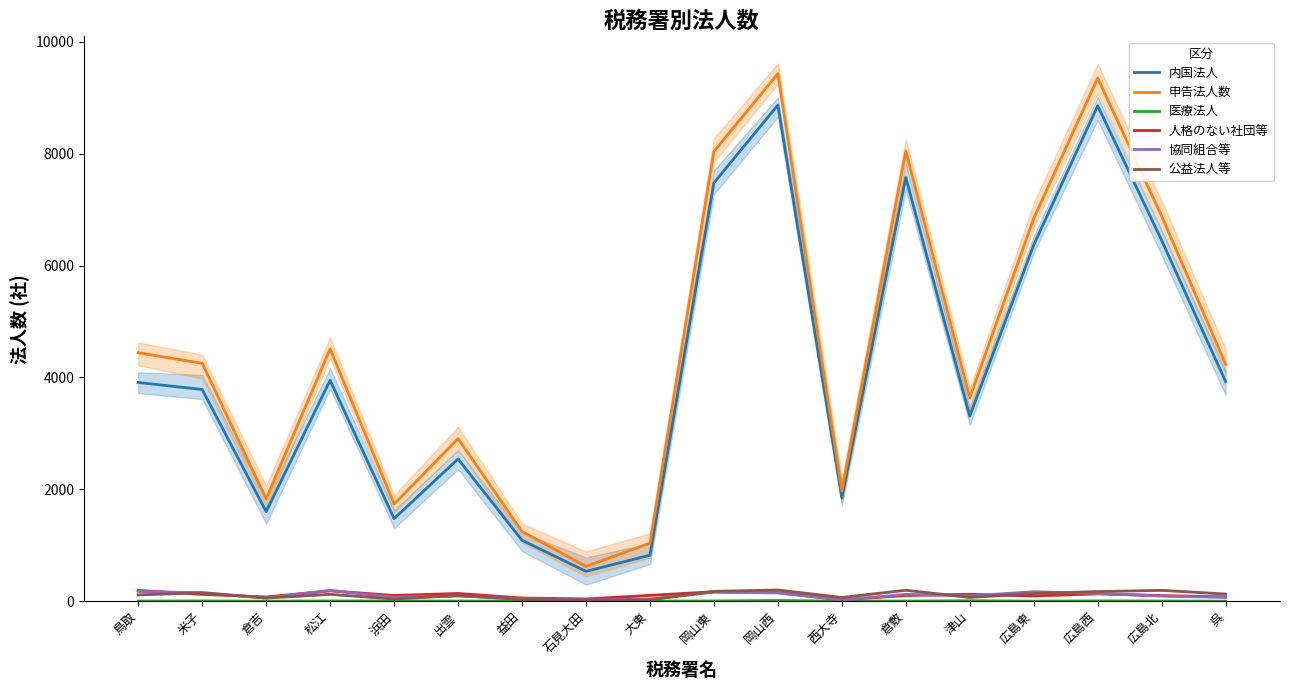

What is the total value across all series at 出雲?

5785